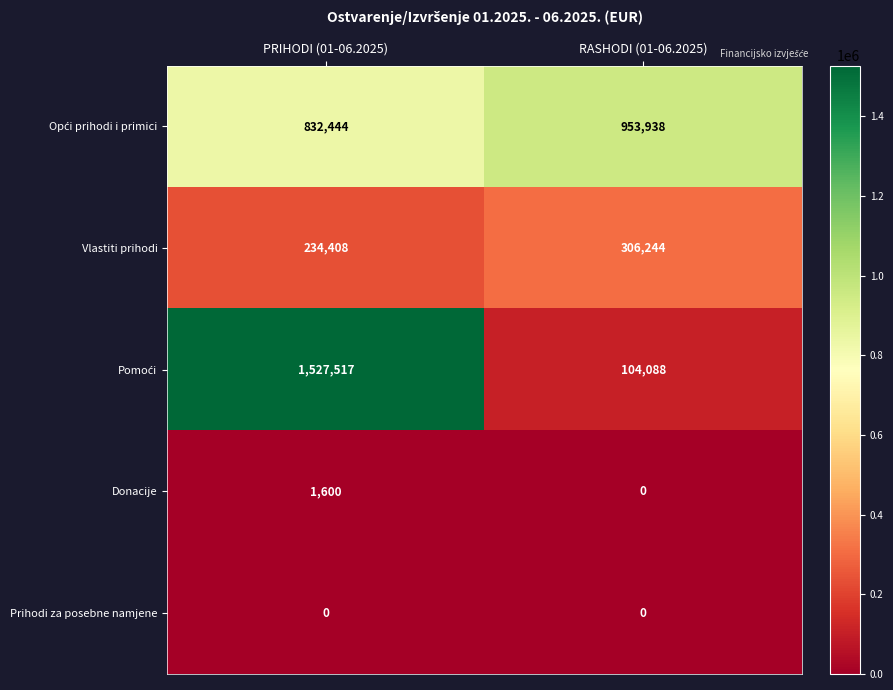

What is the approximate value of Donacije at PRIHODI (01-06.2025), to the nearest 10?

1600